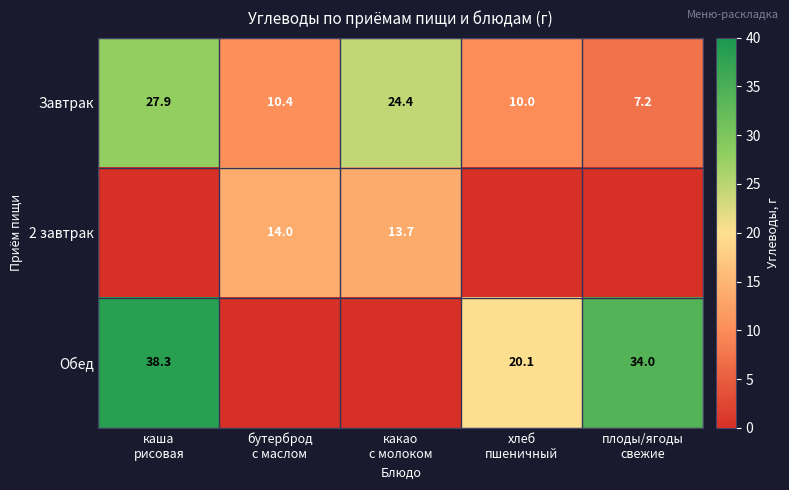

What is the average value of the Завтрак series?

16.0